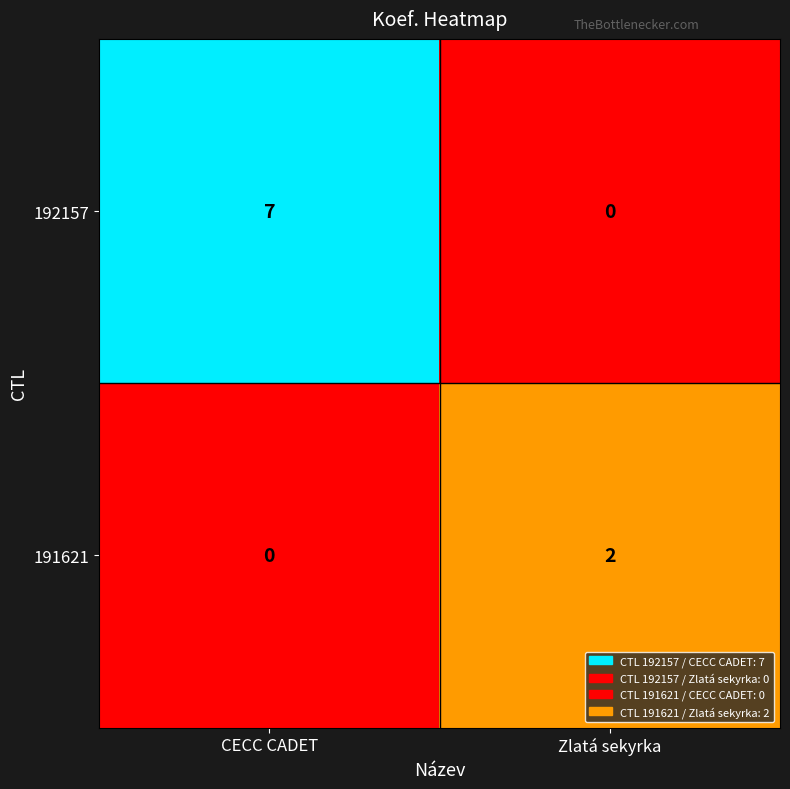

What is the sum of the 192157 values at Zlatá sekyrka and CECC CADET?

7